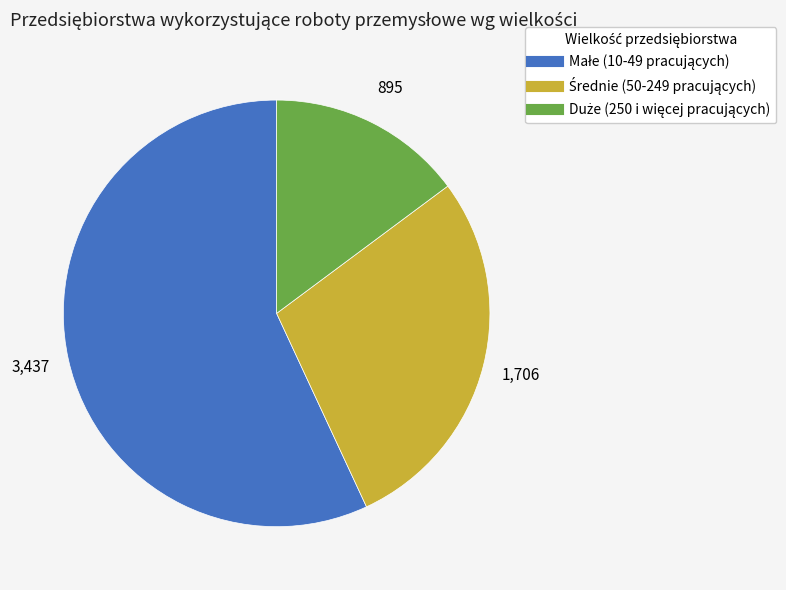

How many segments does this pie chart have?

3